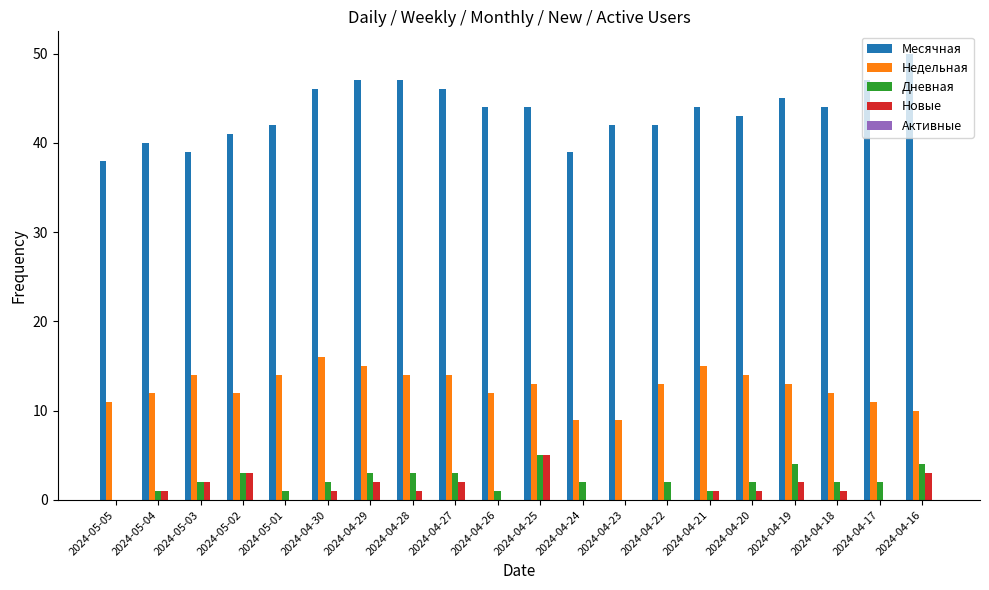

The Недельная series shows 15 at 2024-04-29. True or false?

True